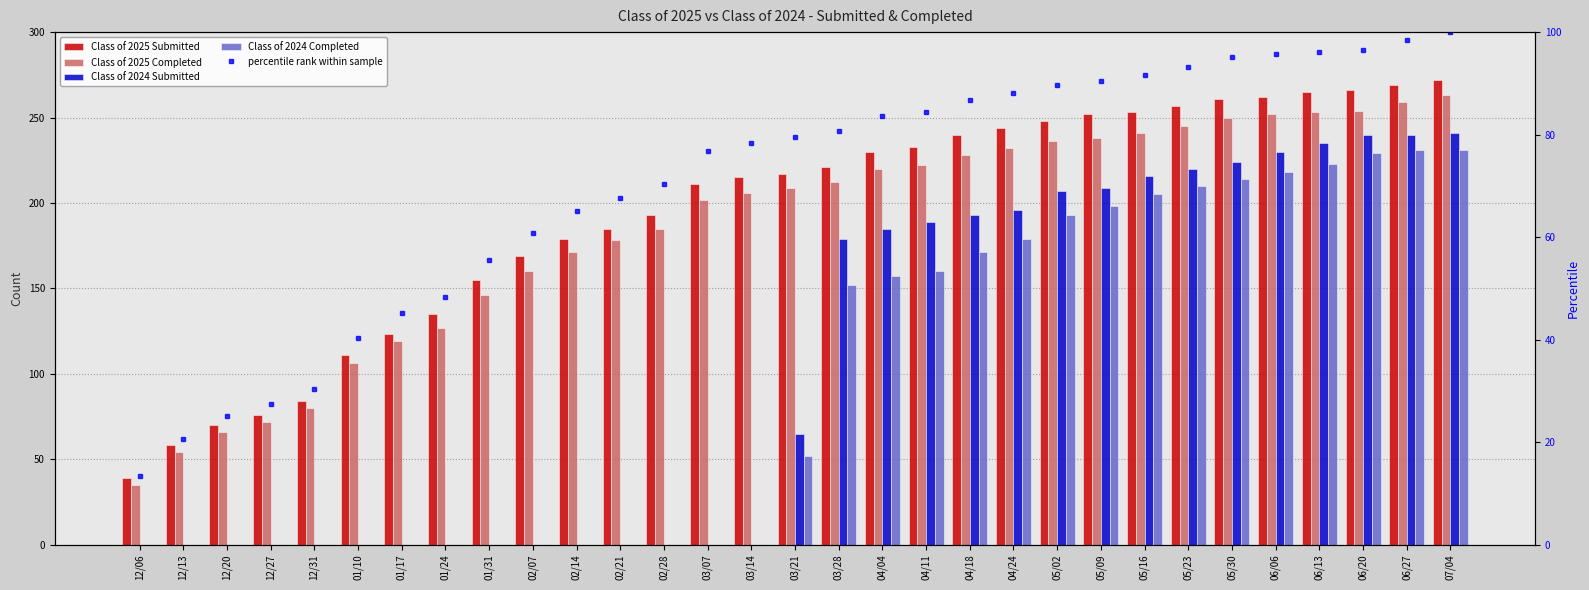

Which has a higher value, 01/31 or 04/04?

04/04